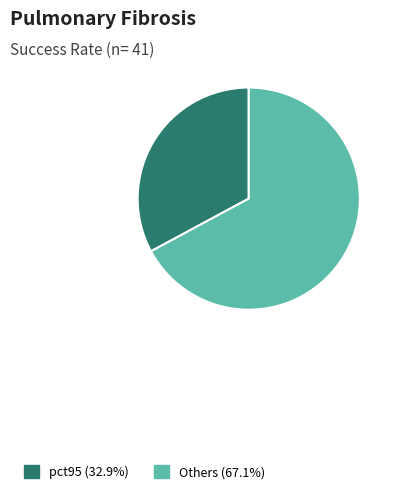

Is the sum of pct95 (32.9%) and Others (67.1%) greater than half?

Yes